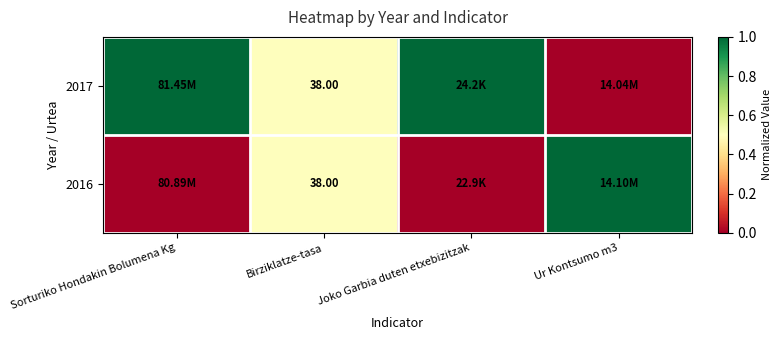

At how many categories does at least one series exceed 0?

4